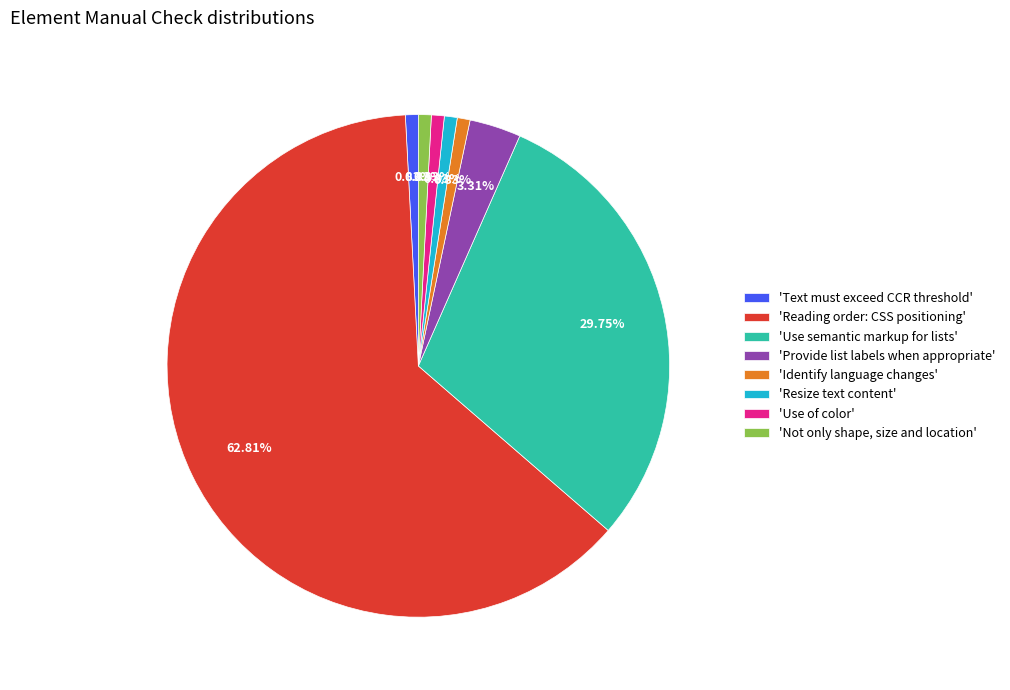

Between 'Text must exceed CCR threshold' and 'Reading order: CSS positioning', which is larger?

'Reading order: CSS positioning'